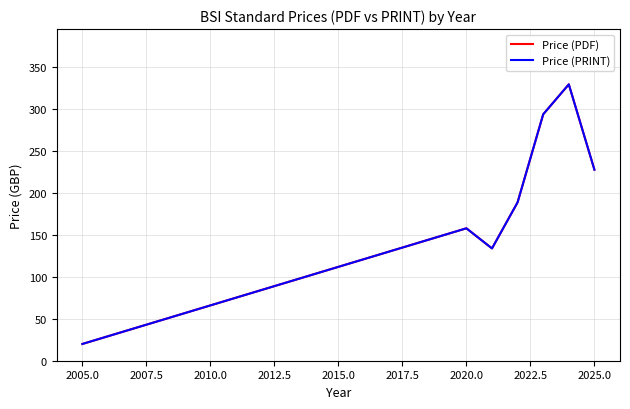

Does the chart display data point markers on the line(s)?

No